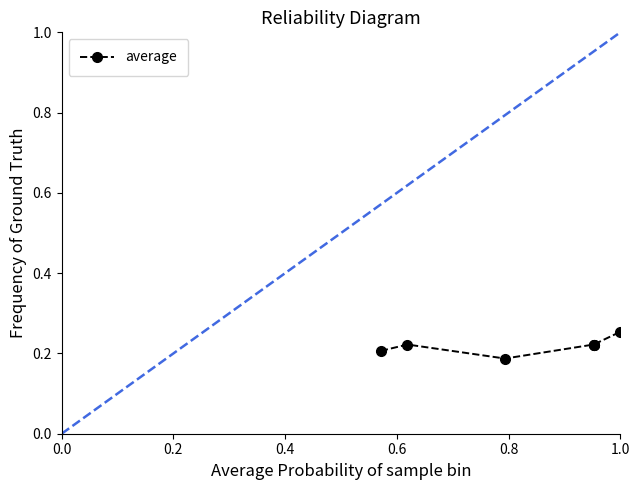

The chart shows a value of 0.2 at 0.8. True or false?

True